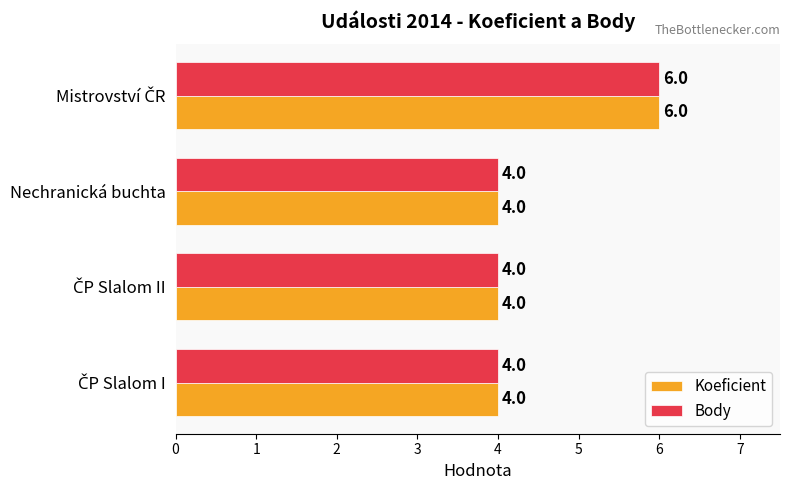

Read the Koeficient value at Nechranická buchta.

4